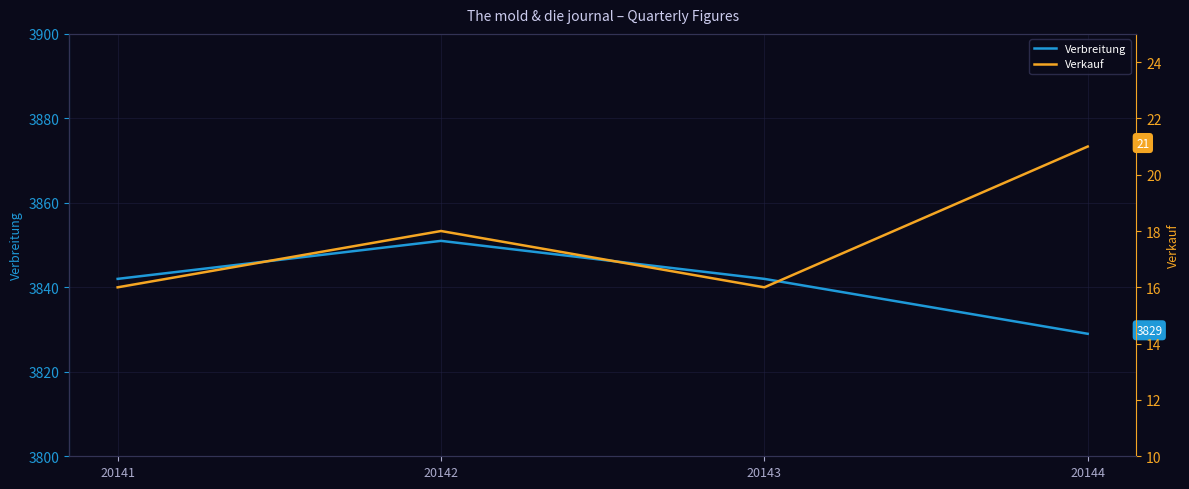

Reading left to right, list all the values displayed in this chart.

Verbreitung: 3842	3851	3842	3829
Verkauf: 16	18	16	21